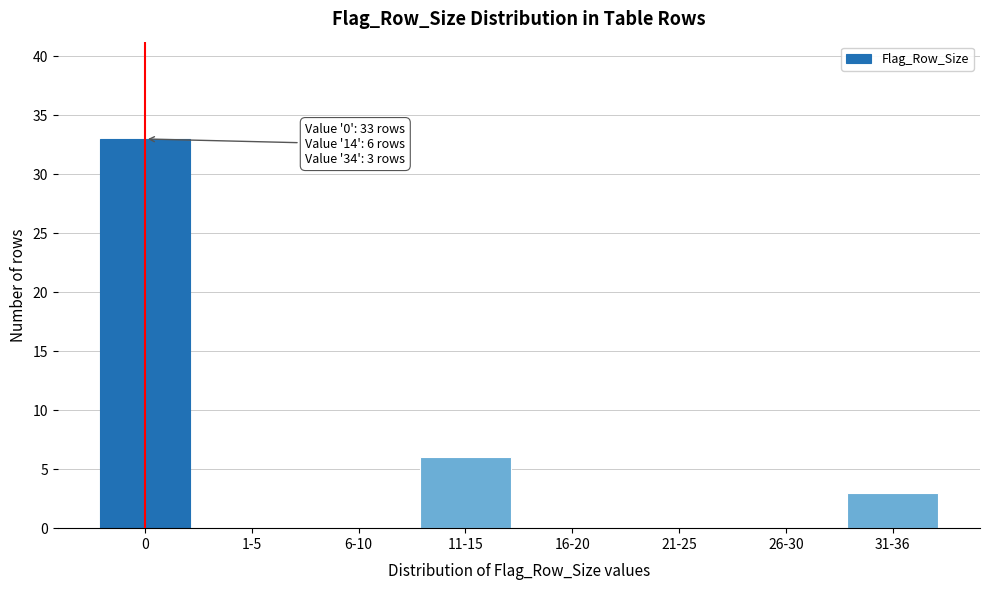

Which has a higher value, 11-15 or 6-10?

11-15